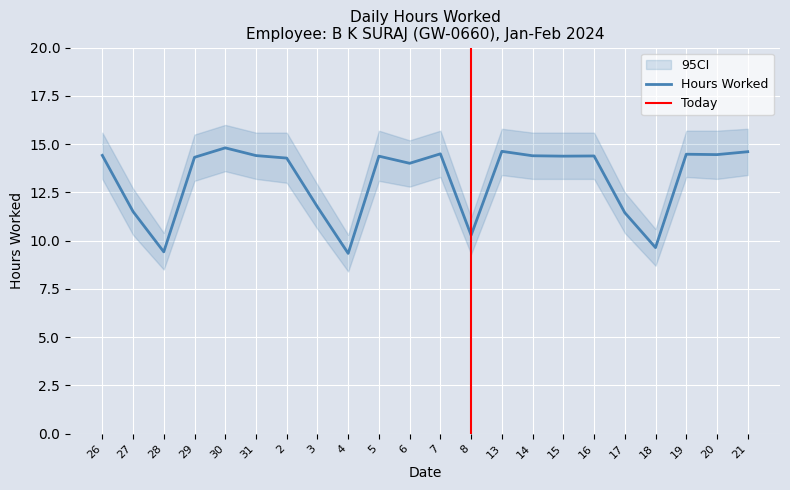

What is the label of the 12th point from the right?

6